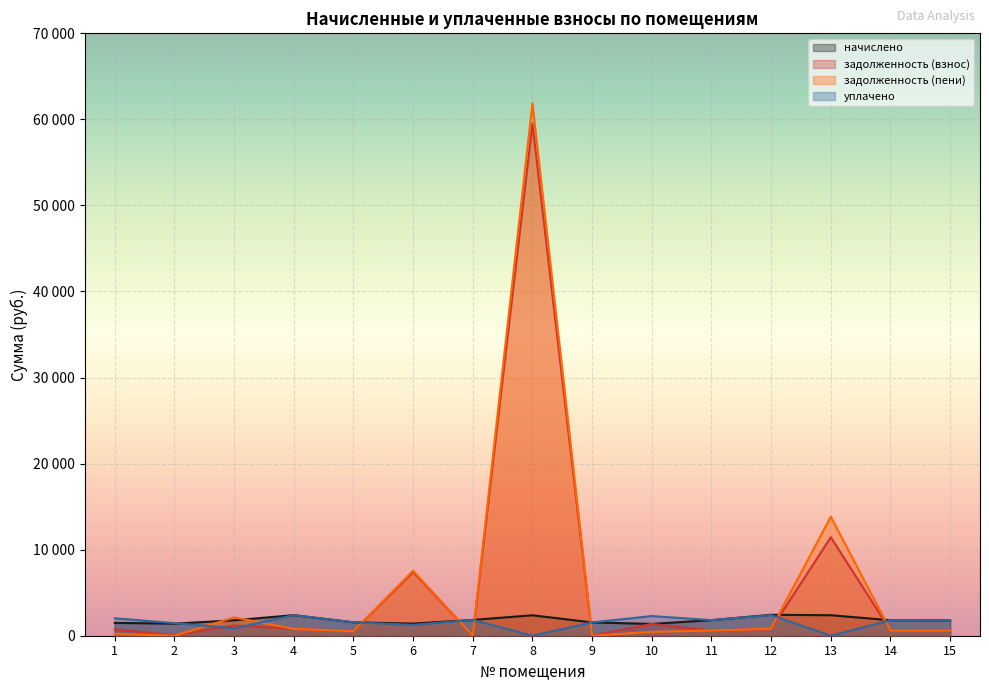

At which category does the chart reach its minimum across all series?

7